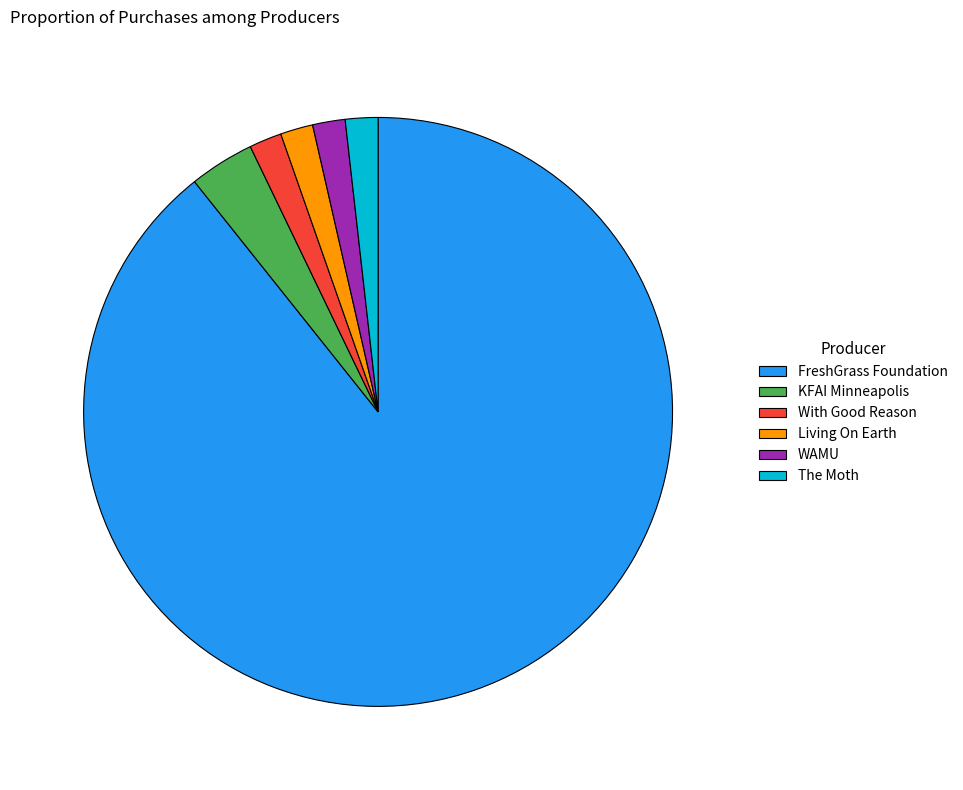

Does any single category account for the majority?

Yes